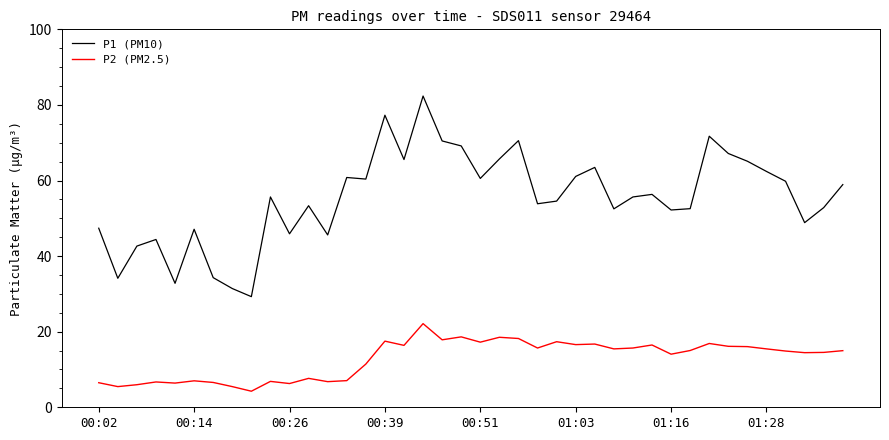

What is the difference between the maximum and minimum values in the P1 (PM10) series?

53.1